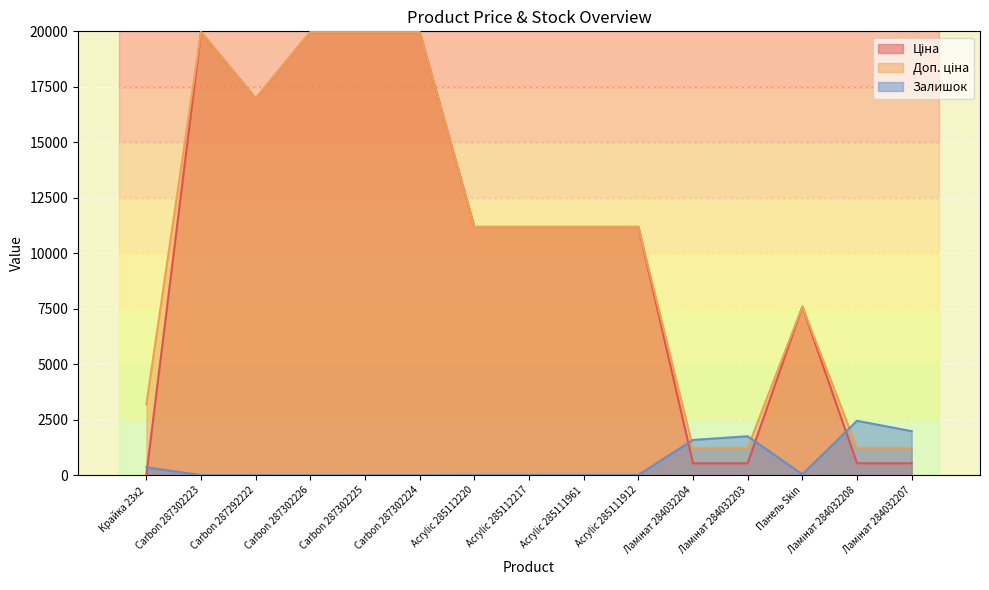

Which series has the widest spread of values?

Ціна